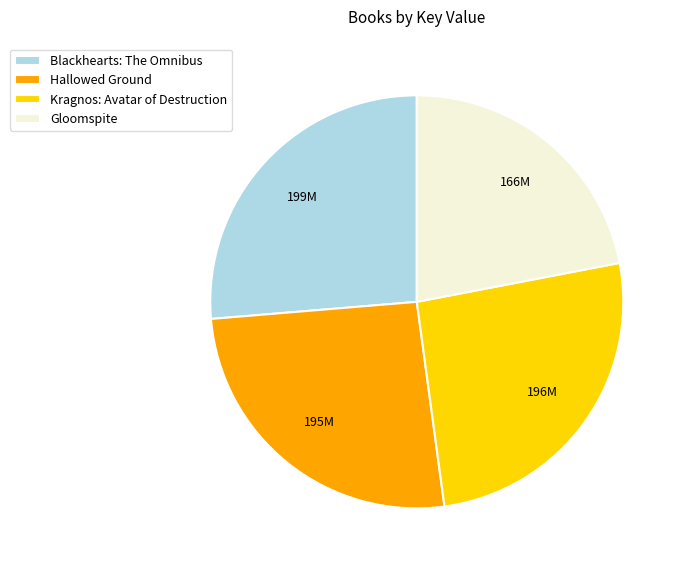

Is the sum of Kragnos: Avatar of Destruction and Hallowed Ground greater than half?

Yes